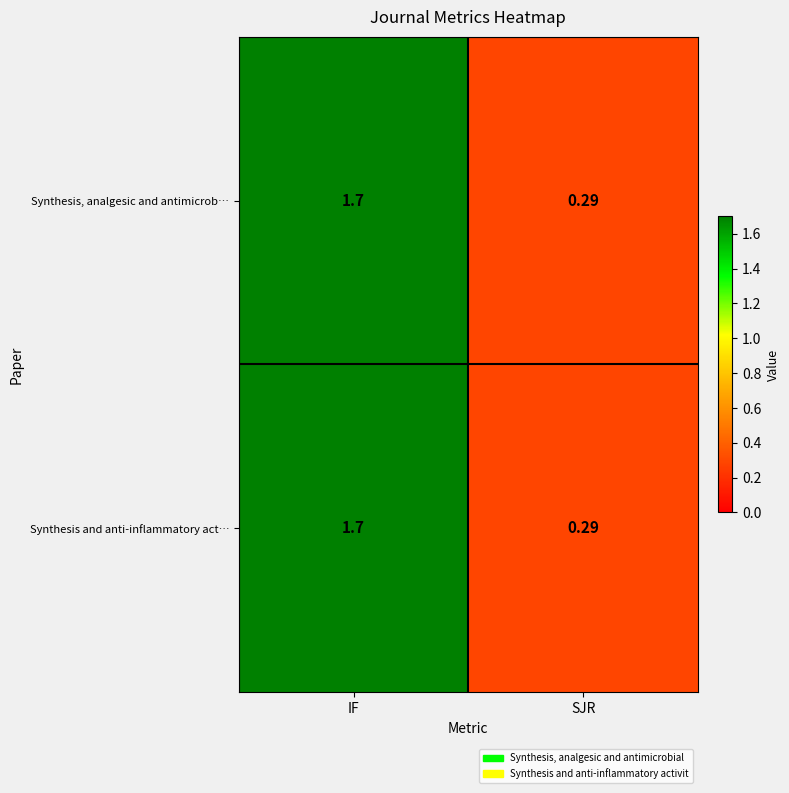

Where does the Synthesis and anti-inflammatory act… series first go above 1?

IF